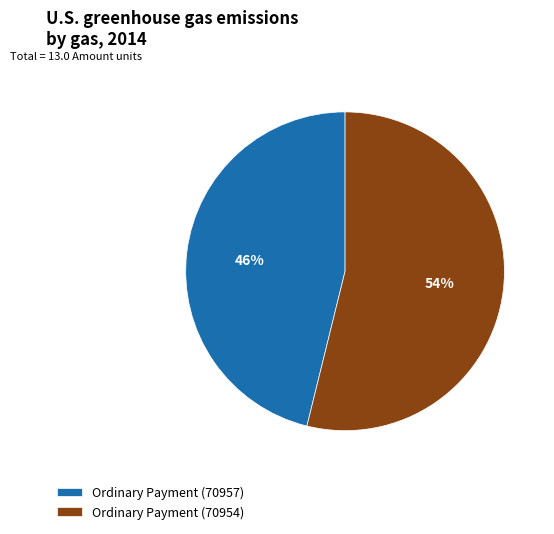

To the nearest percent, what is the average slice percentage?

50%